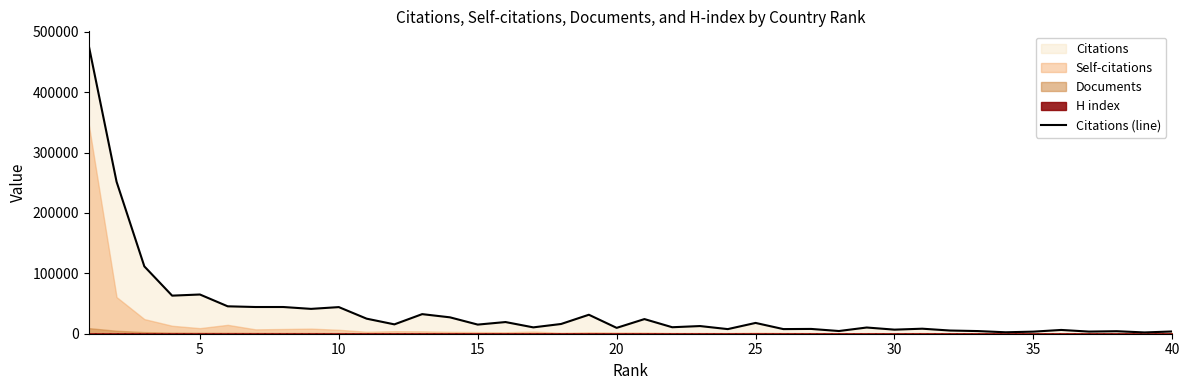

What is the value of the 34th point from the left?

2397